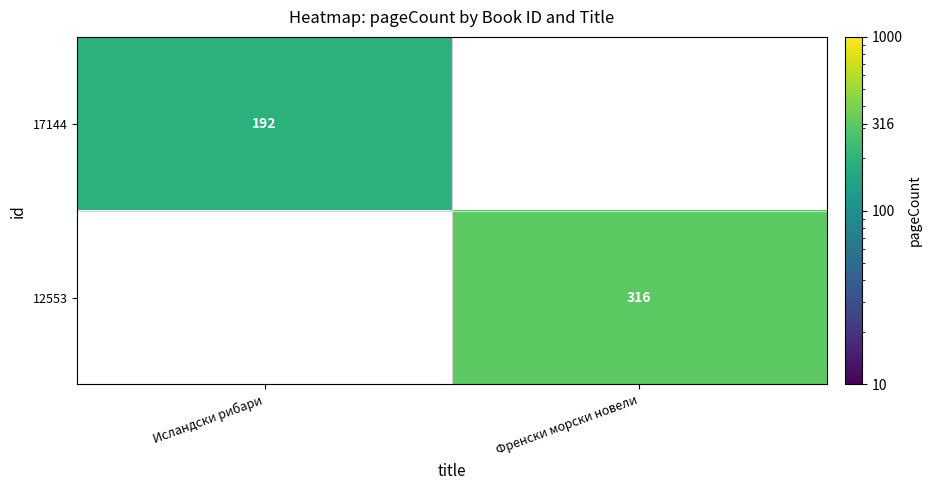

The value of 17144 at Исландски рибари is 97. True or false?

False